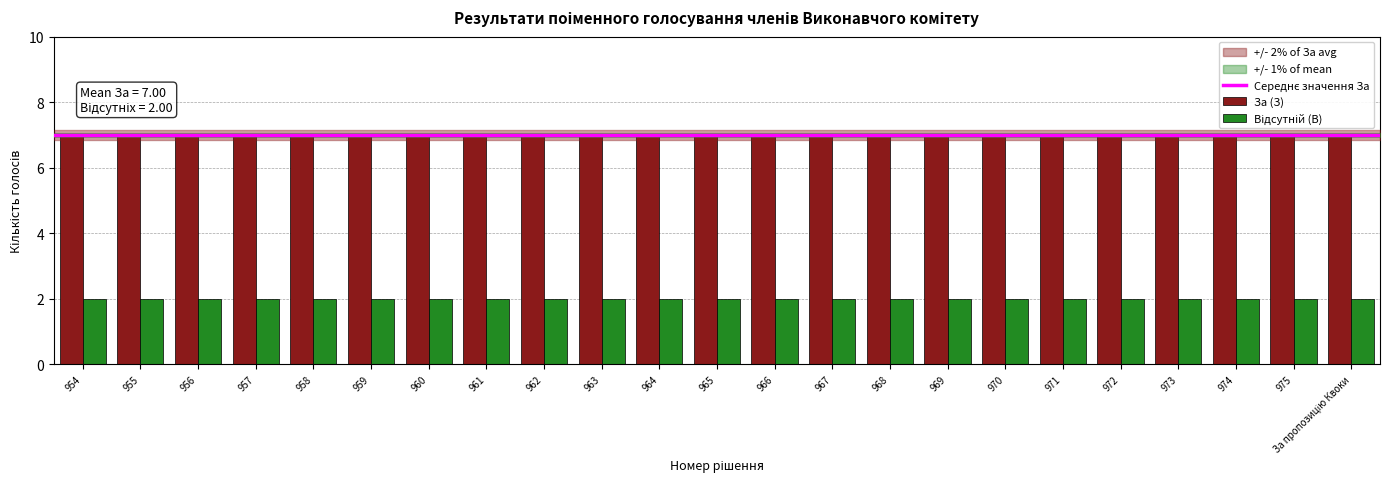

What is the difference between the highest and lowest values at 970?

5